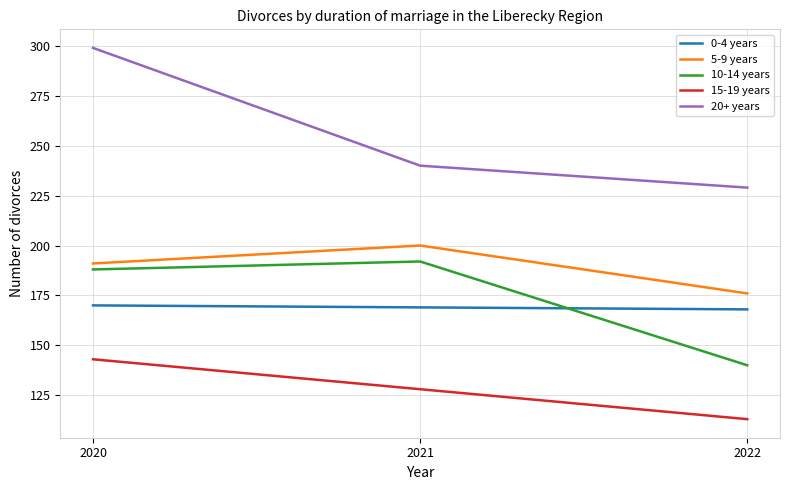

Which series changed the most between 2020 and 2021?

20+ years